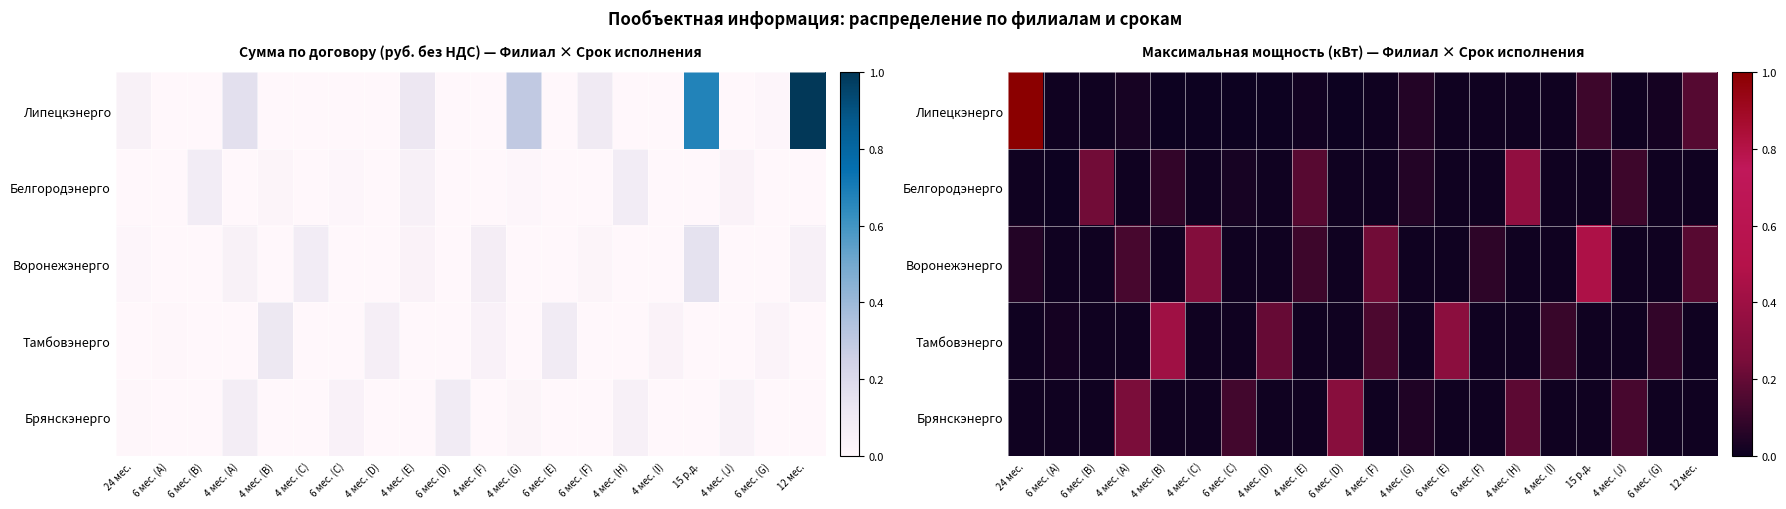

Where is Белгородэнерго nearest to the value 0?

6 мес. (A)